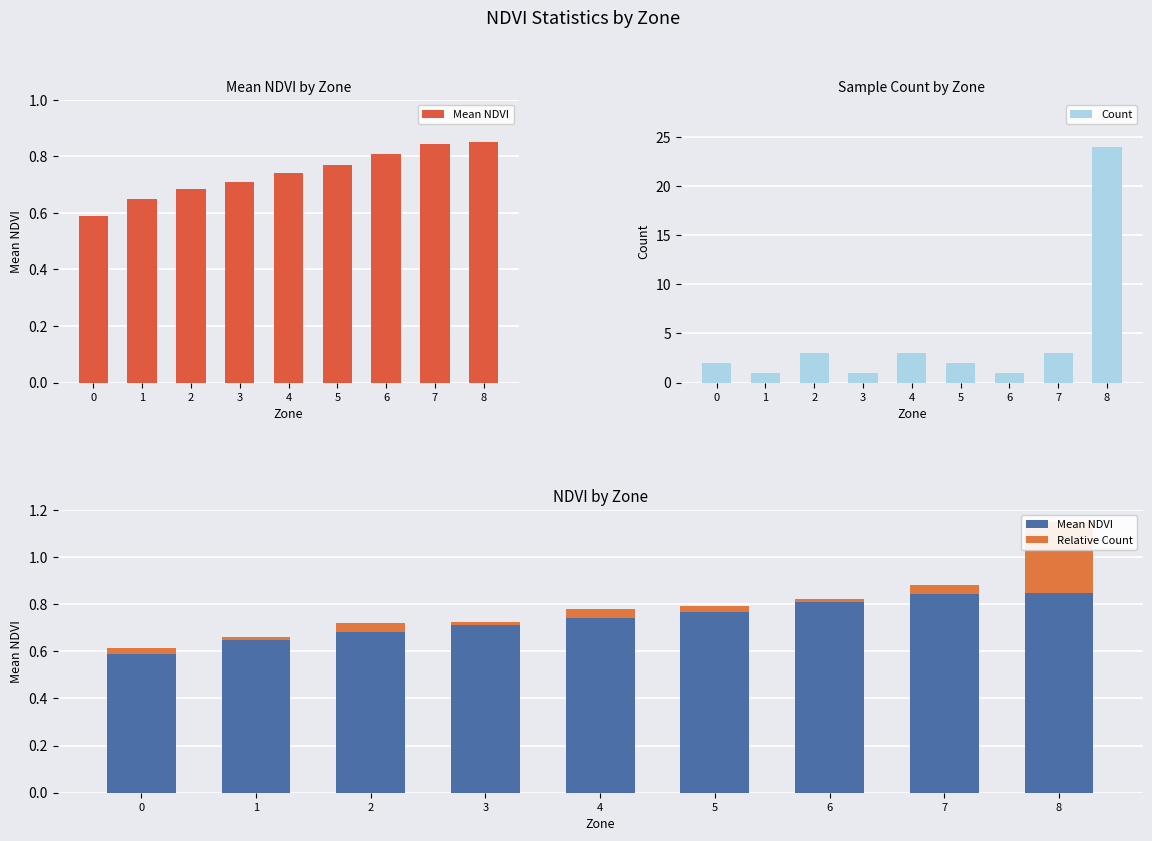

How many Mean NDVI values are between 0 and 1?

9